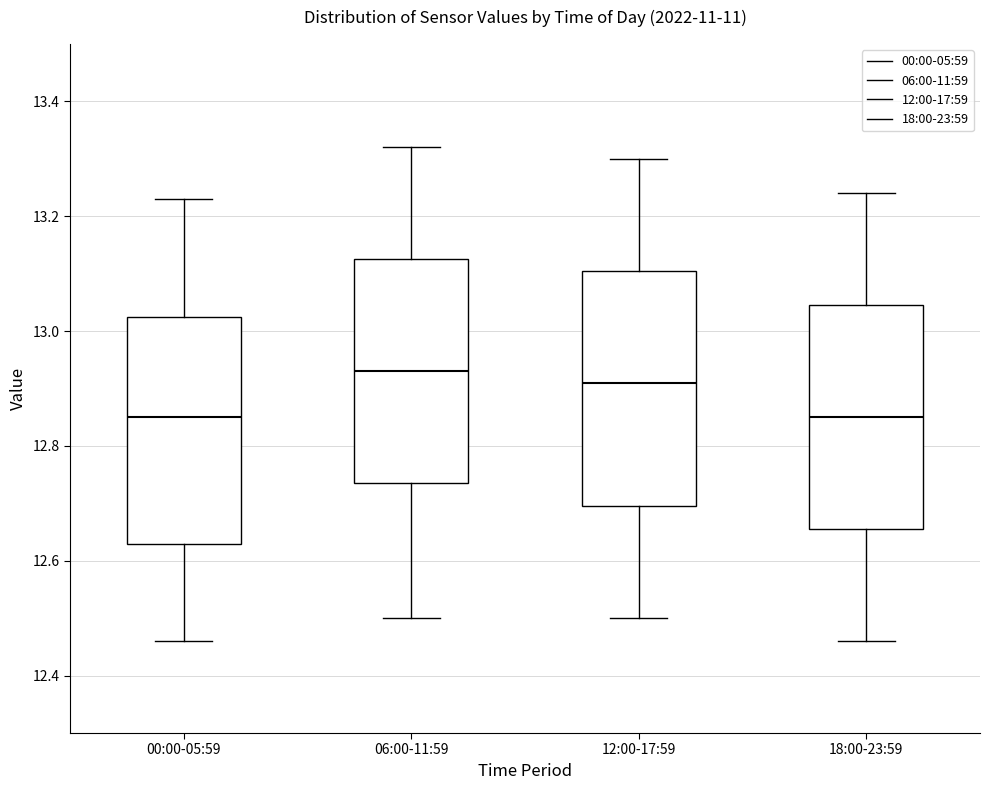

Where does the upper whisker of the box for 06:00-11:59 end on the y-axis? The values are not printed on the chart, so give them approximately, as read against the axis.

13.32